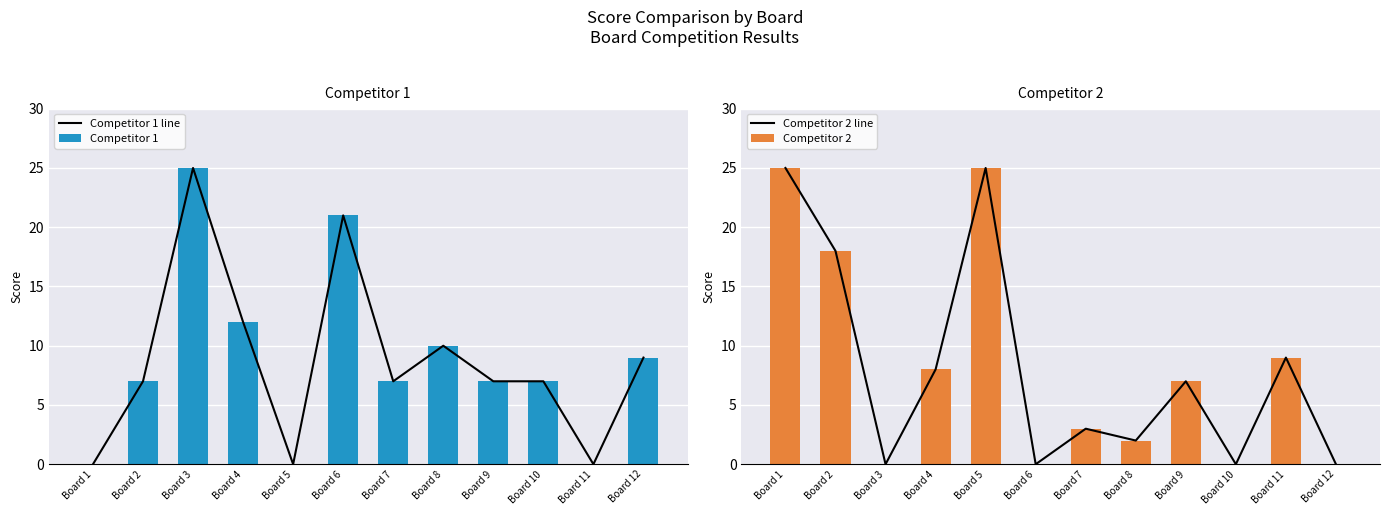

Rank the categories by Competitor 1 value from lowest to highest.

Board 1, Board 5, Board 11, Board 2, Board 7, Board 9, Board 10, Board 12, Board 8, Board 4, Board 6, Board 3